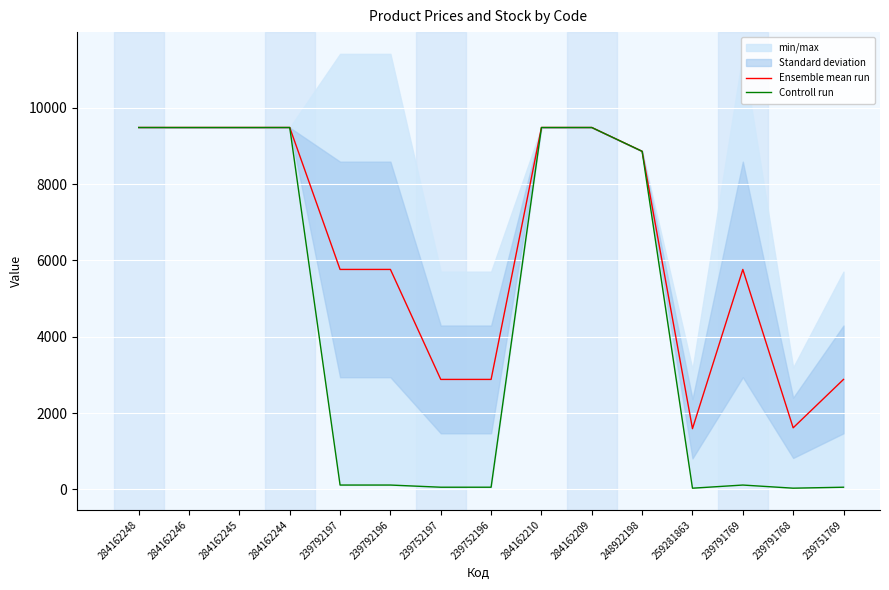

List the series in order of their overall mean, highest first.

Ensemble mean run, Controll run